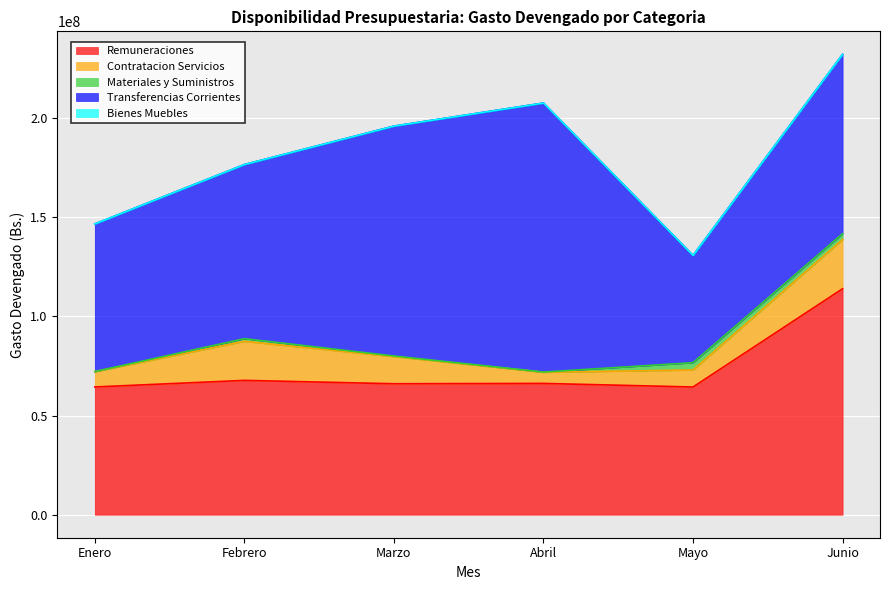

Reading left to right, list all the values displayed in this chart.

Remuneraciones: 64412166.0	67733660.5	66036314.0	66205916.4	64394851.8	113936335.0
Contratacion Servicios: 7726800.2	19694253.1	13673743.4	5609312.0	8587201.0	24818209.6
Materiales y Suministros: 33063.6	1330923.7	310877.6	110330.0	3671380.0	2937969.0
Transferencias Corrientes: 74425214.2	87794770.3	115909416.7	135647772.2	54076659.2	90440657.2
Bienes Muebles: 0.0	1581.2	0.0	0.0	0.0	0.0